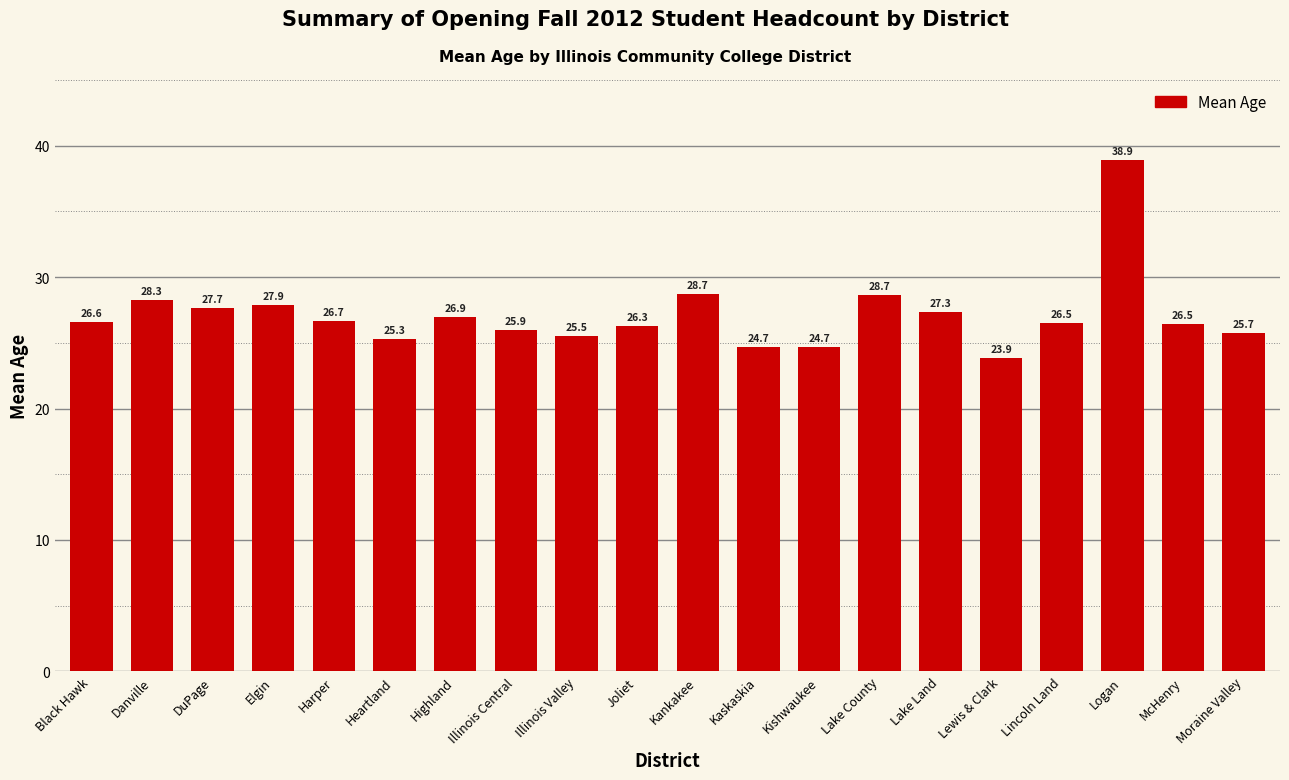

How many values are below 26?

7